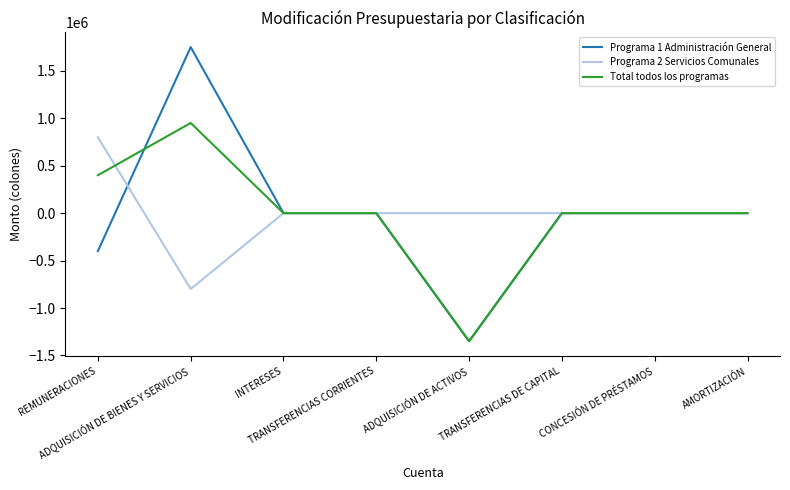

List the series in order of their peak value, highest first.

Programa 1 Administración General, Total todos los programas, Programa 2 Servicios Comunales